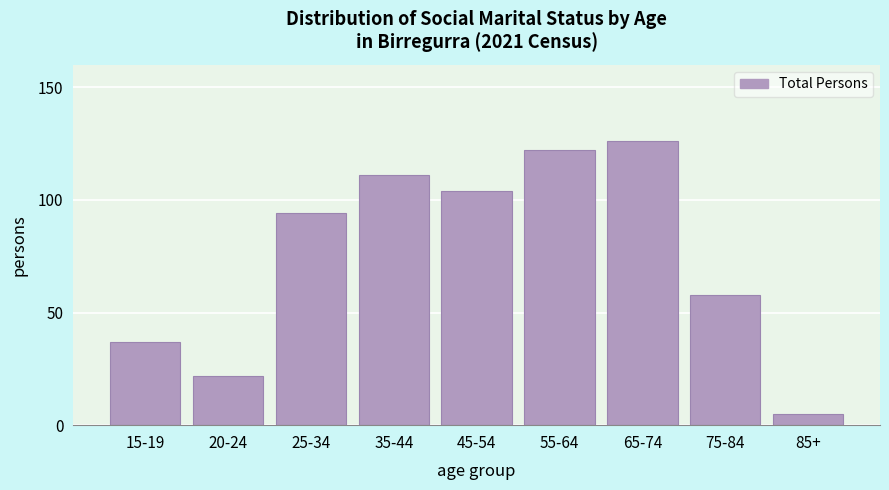

Reading right to left, transcribe all the data shown in this chart.

85+=5	75-84=58	65-74=126	55-64=122	45-54=104	35-44=111	25-34=94	20-24=22	15-19=37